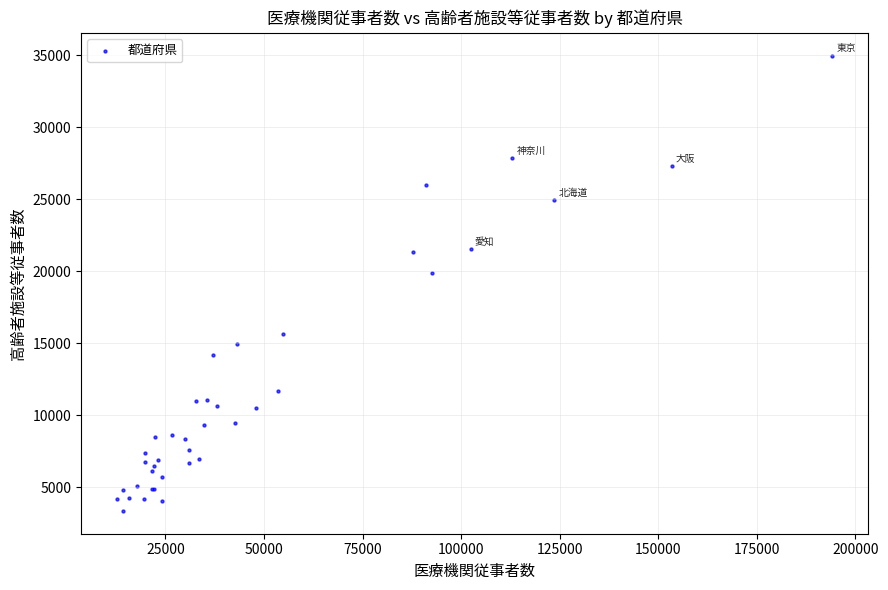

What Y value in the scatter plot is closest to 19161?

19873